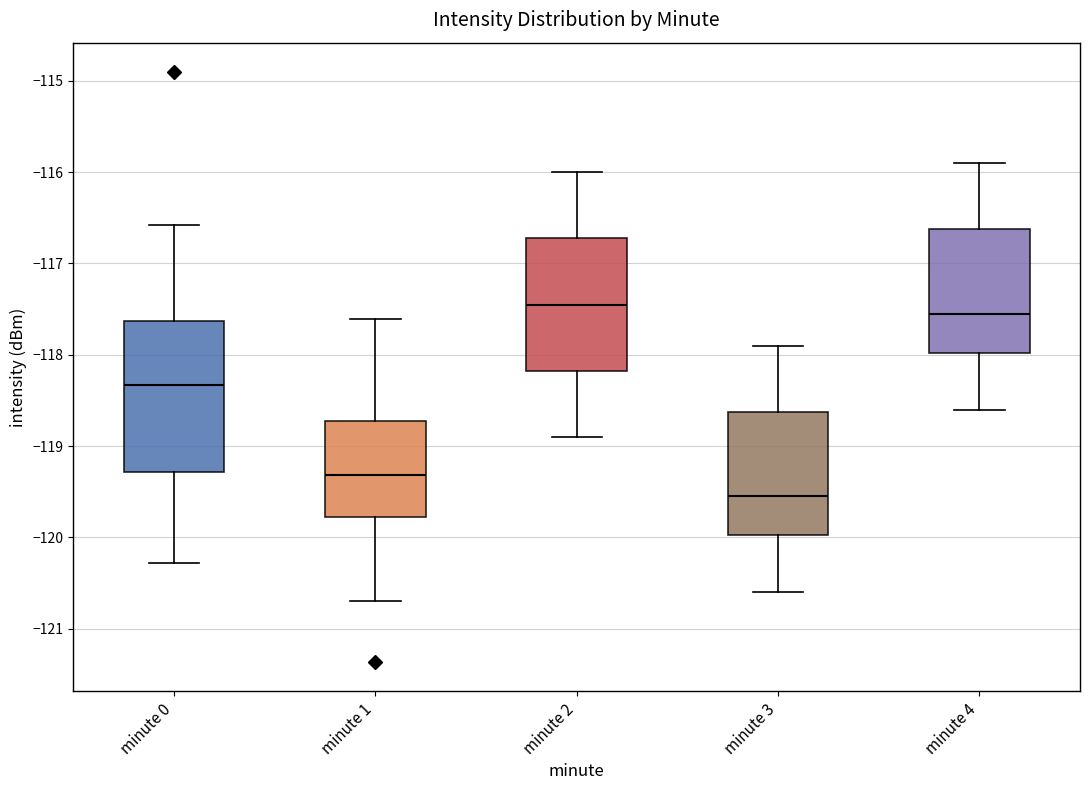

Reading left to right, read every box against the y-axis: the position of its median line, the range the box covers, and the ends of its whiskers. The values are not printed on the chart, so give them approximately, as read against the axis.

minute 0: median -118.3, box -119.3 to -117.6, whiskers -120.3 to -116.6
minute 1: median -119.3, box -119.8 to -118.7, whiskers -120.7 to -117.6
minute 2: median -117.4, box -118.2 to -116.7, whiskers -118.9 to -116.0
minute 3: median -119.5, box -120.0 to -118.6, whiskers -120.6 to -117.9
minute 4: median -117.5, box -118.0 to -116.6, whiskers -118.6 to -115.9